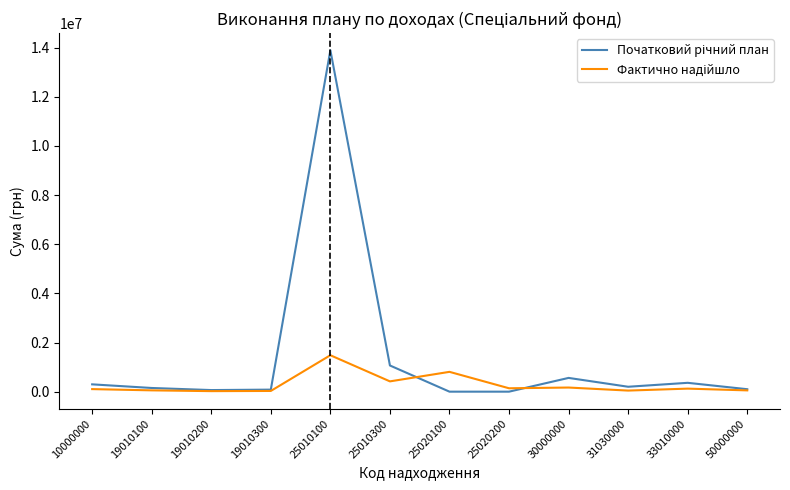

Which label corresponds to the largest value in the chart?

25010100